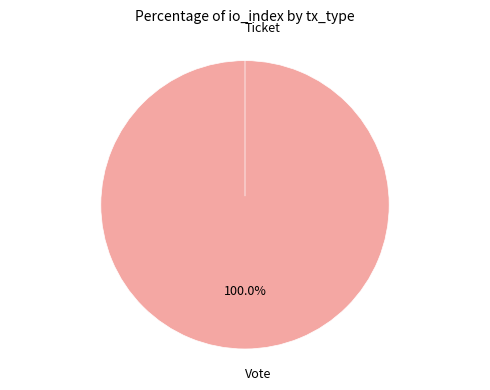

To the nearest percent, what is the combined percentage of Vote and Ticket?

100%